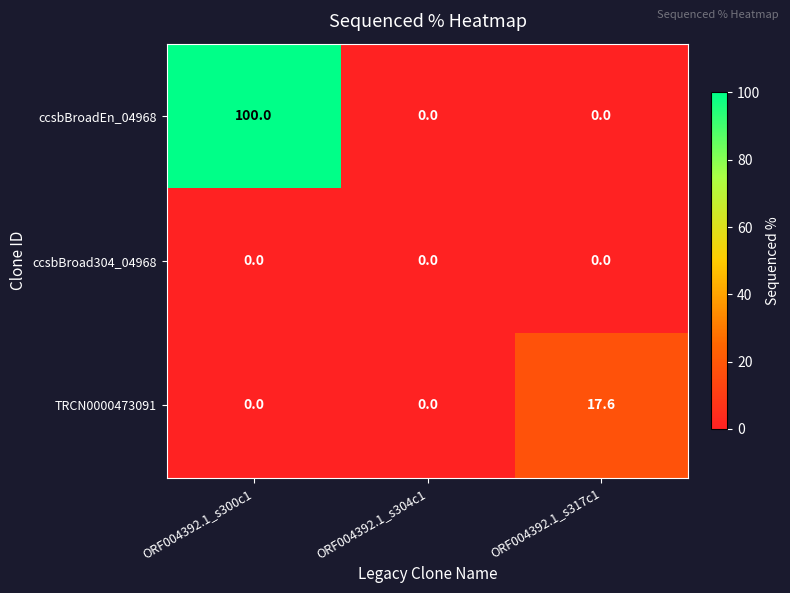

Reading right to left, list all the values displayed in this chart.

ccsbBroadEn_04968: ORF004392.1_s317c1=0.0	ORF004392.1_s304c1=0.0	ORF004392.1_s300c1=100.0
ccsbBroad304_04968: ORF004392.1_s317c1=0.0	ORF004392.1_s304c1=0.0	ORF004392.1_s300c1=0.0
TRCN0000473091: ORF004392.1_s317c1=17.6	ORF004392.1_s304c1=0.0	ORF004392.1_s300c1=0.0